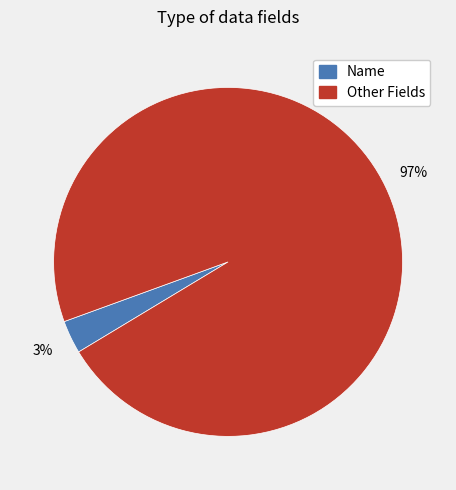

To the nearest percent, what is the difference between the largest and smallest slice percentages?

94%